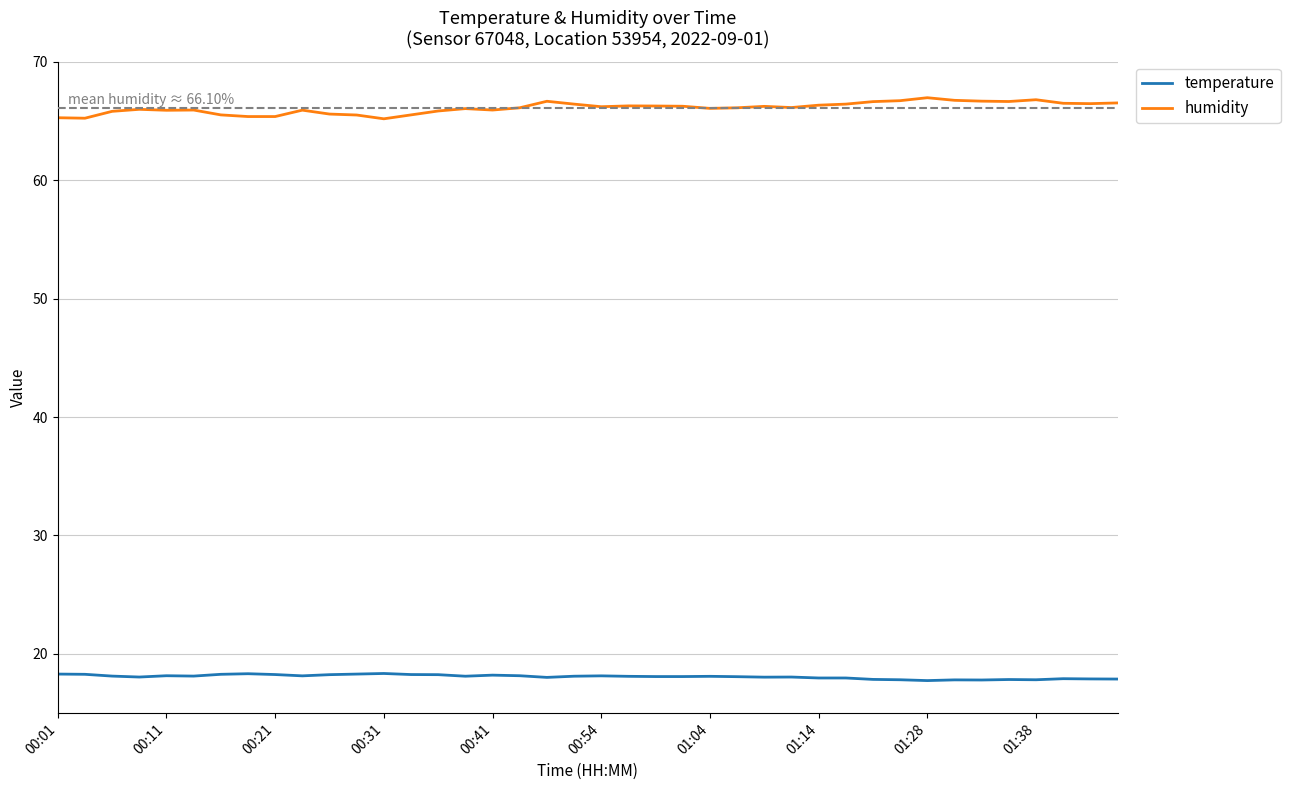

Rank the series by their average value, from highest to lowest.

humidity, temperature